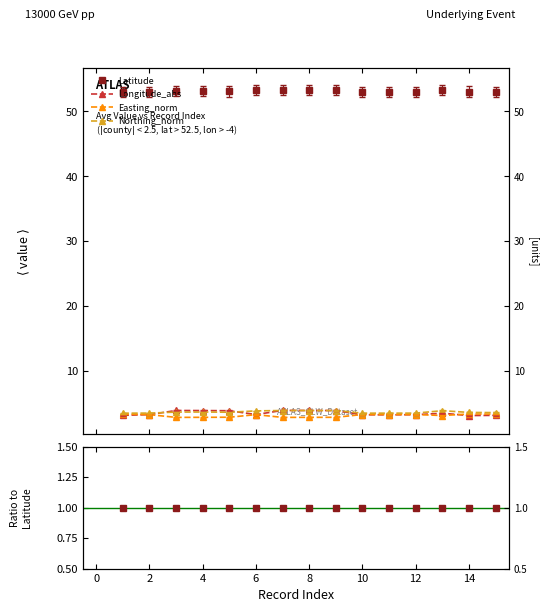

Count the number of categories in the chart.

15